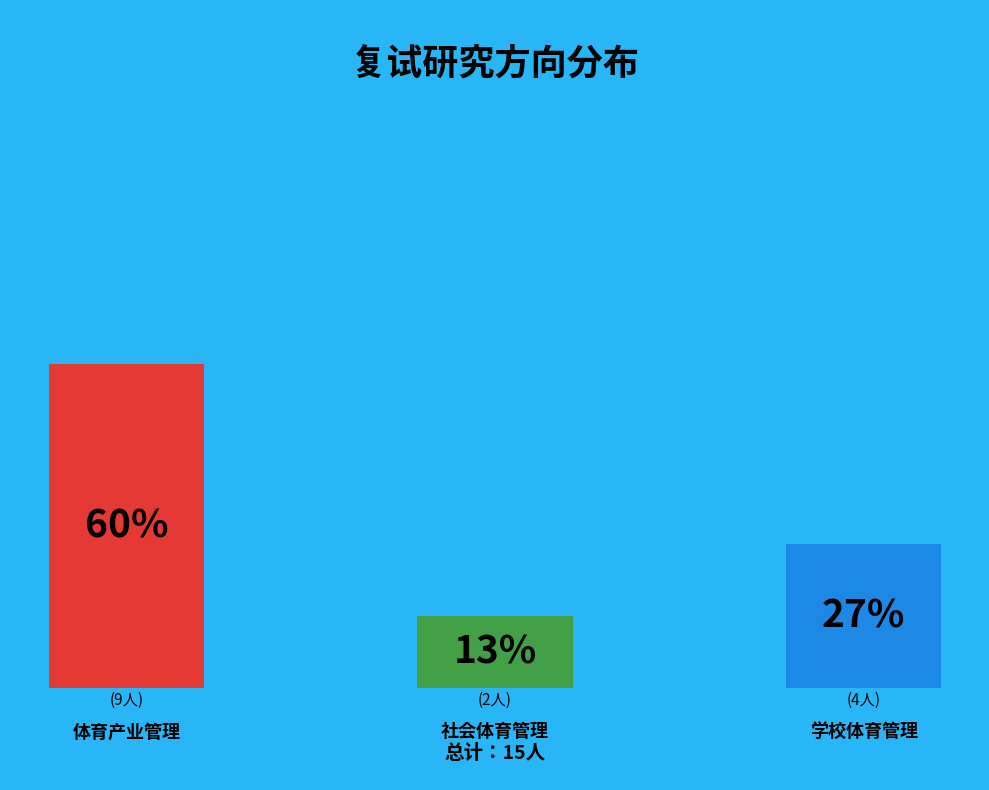

Do 社会体育管理 and 体育产业管理 together represent more than half of the pie?

Yes